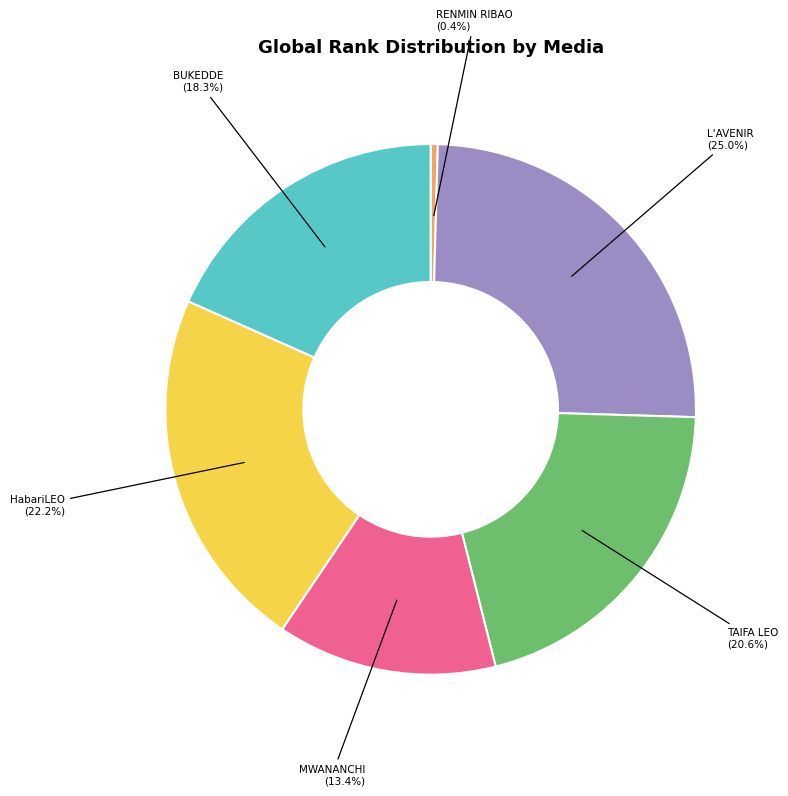

Does any single category account for the majority?

No